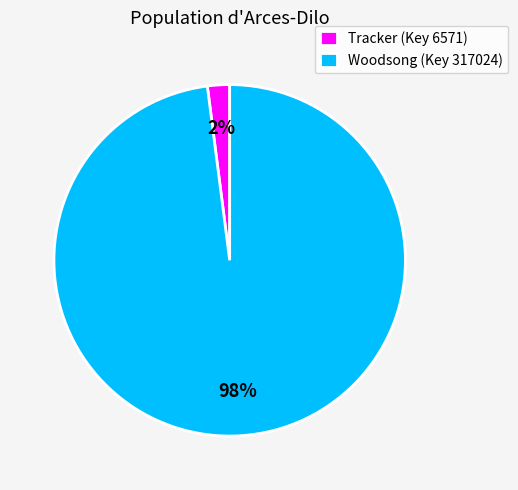

Between Woodsong (Key 317024) and Tracker (Key 6571), which is larger?

Woodsong (Key 317024)